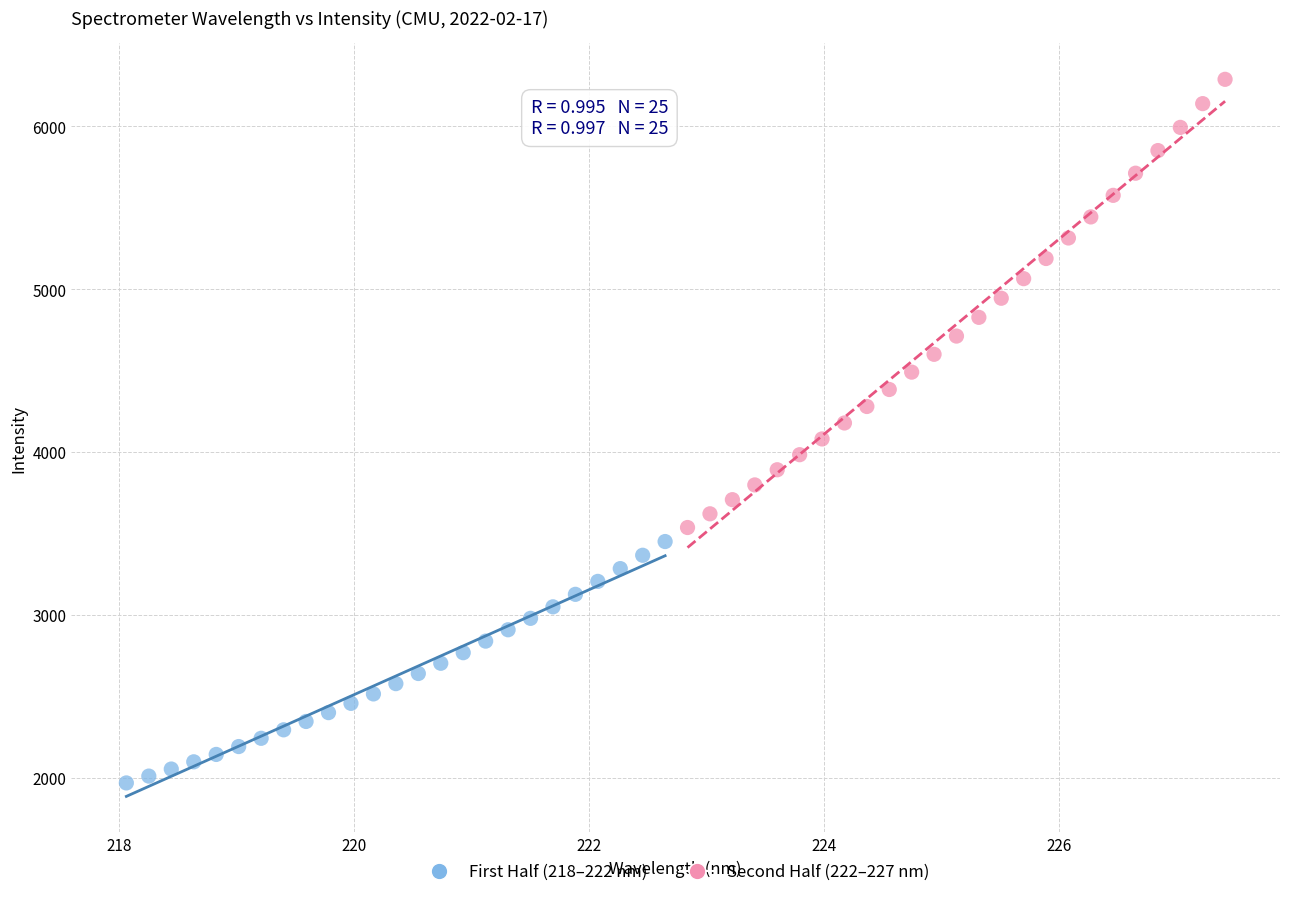

Which series reaches the maximum Y coordinate?

Second Half (222–227 nm)